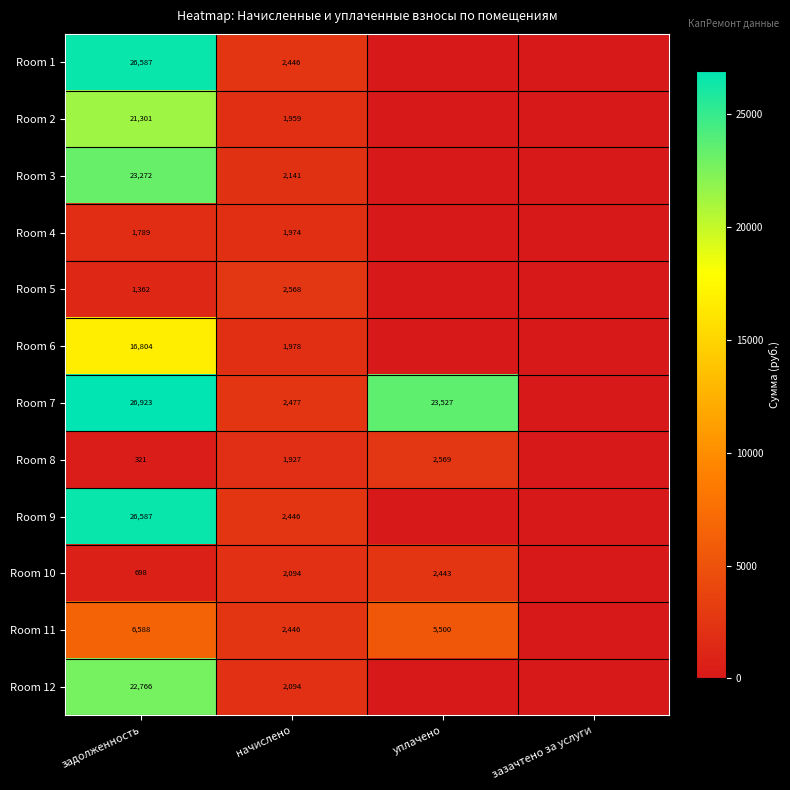

The Room 12 series shows 1326 at начислено. True or false?

False